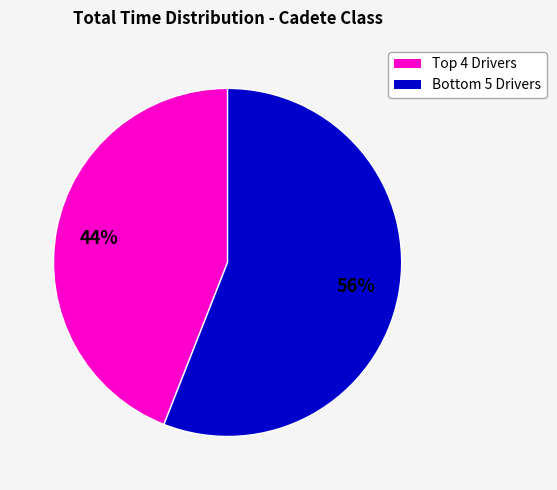

Is there any slice that represents more than half of the pie?

Yes